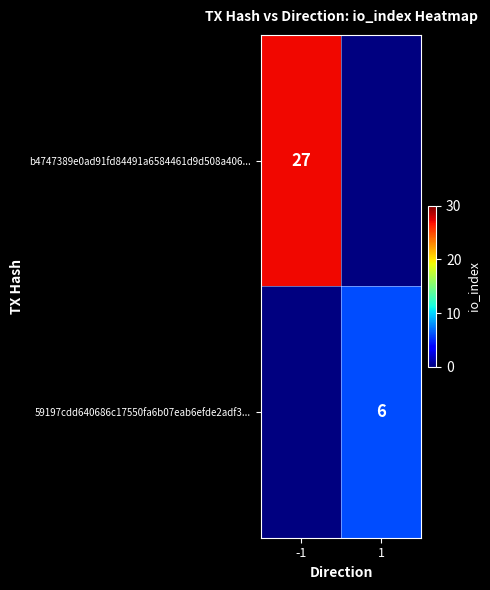

True or false: 59197cdd640686c17550fa6b07eab6efde2adf3... has a value of 9 at 1.

False